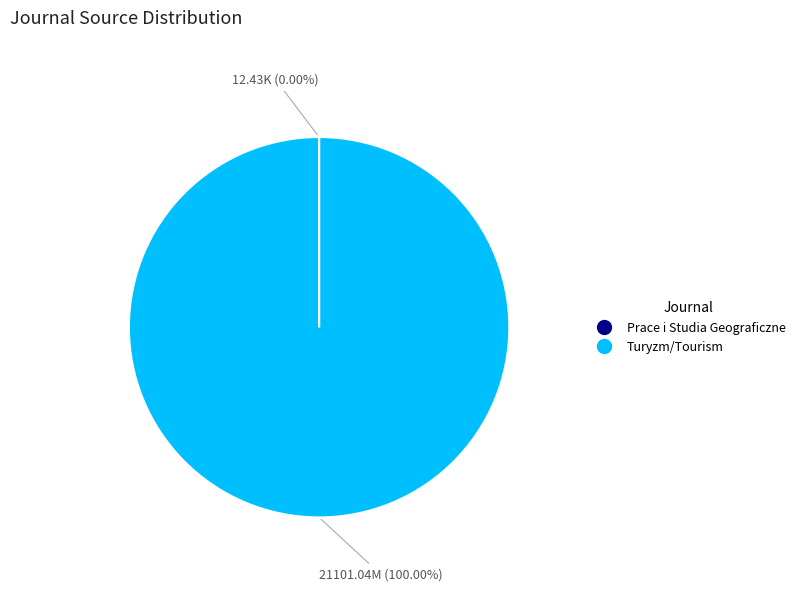

Which category has the biggest portion of the pie?

Turyzm/Tourism